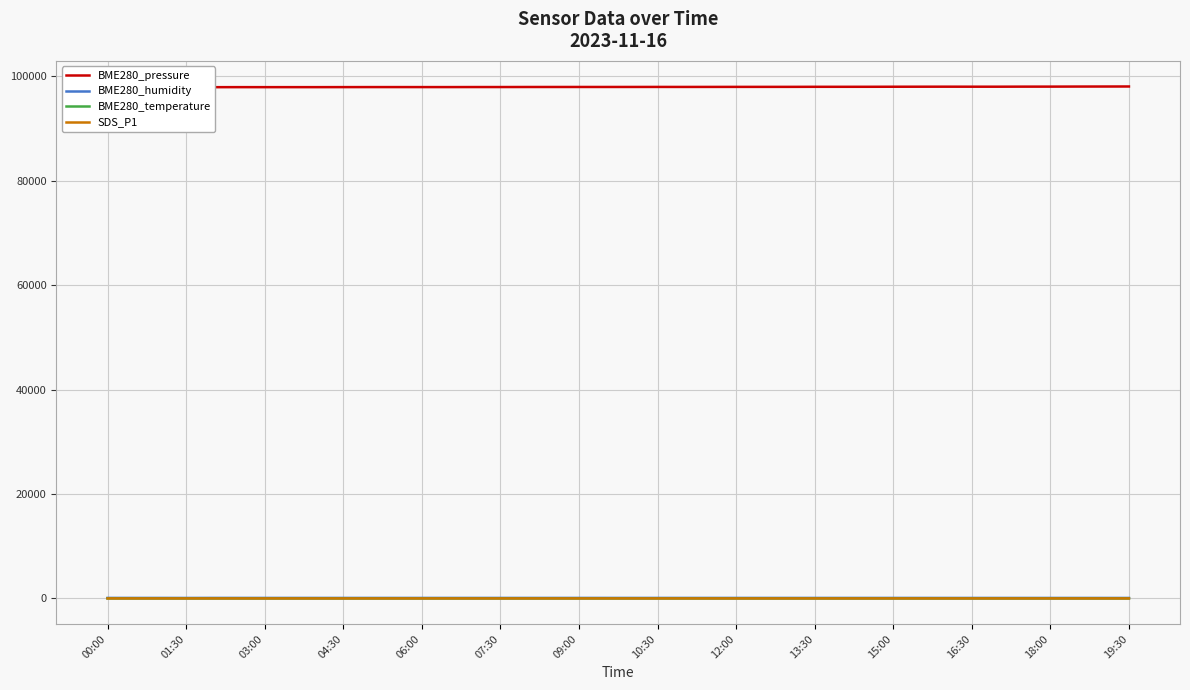

What is the smallest value displayed?

1.6